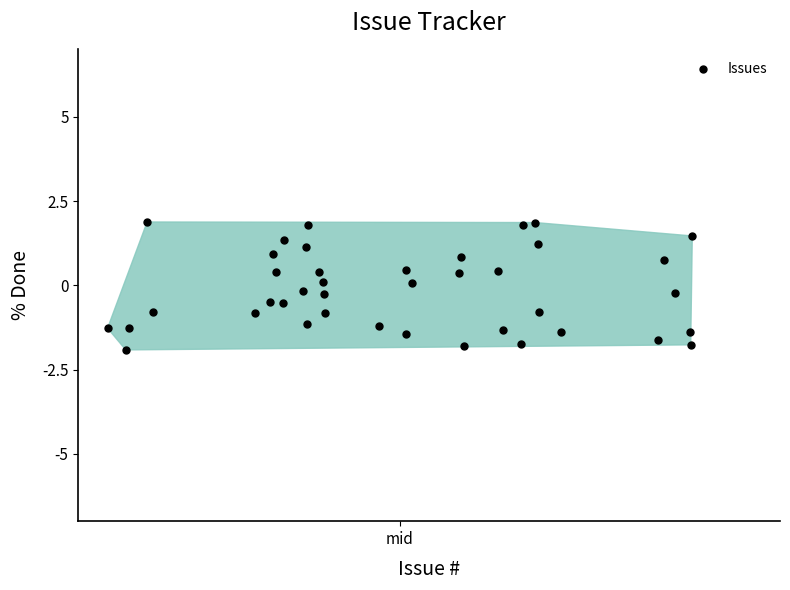

What is the range of Y values (max minus min)?

3.8